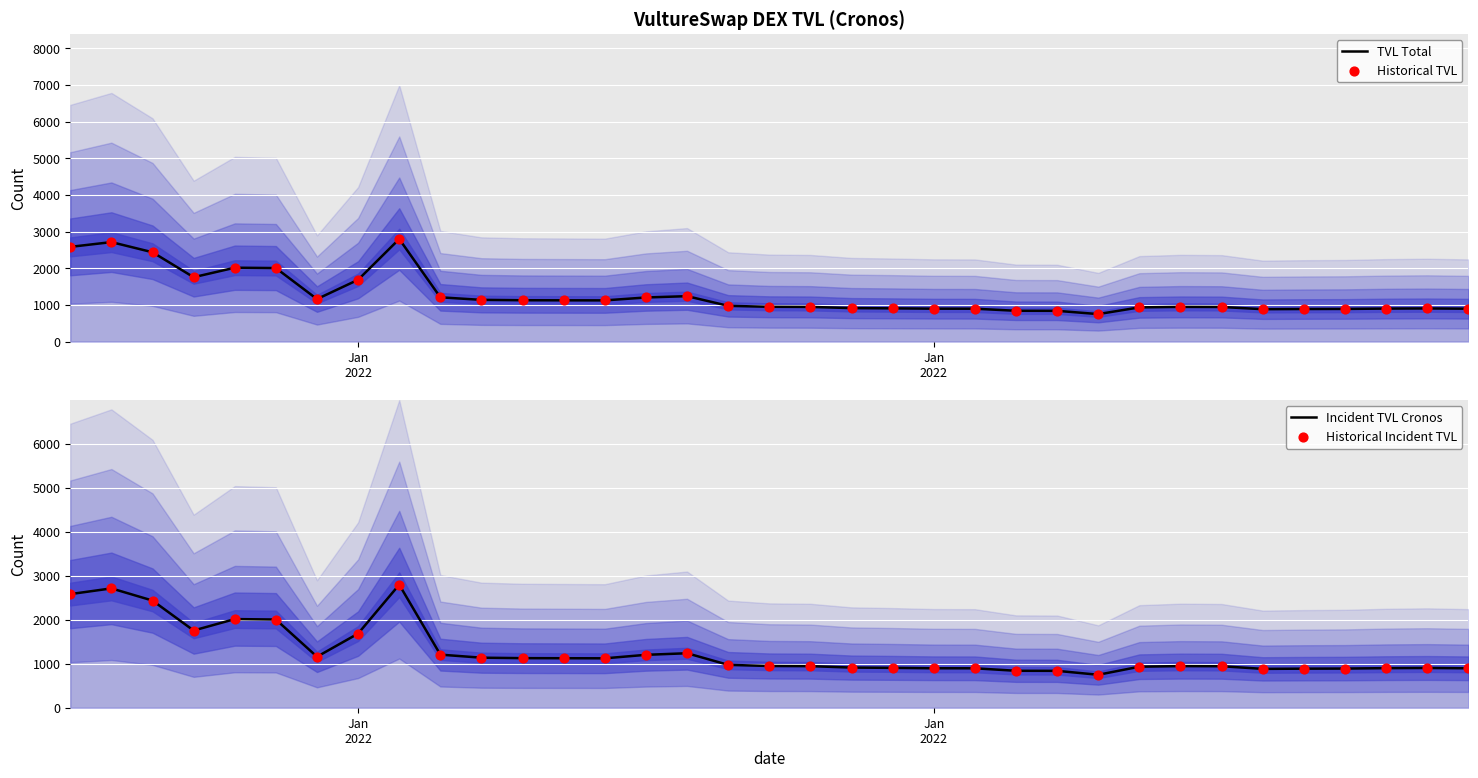

Which series has the largest Y range (max minus min)?

TVL Total